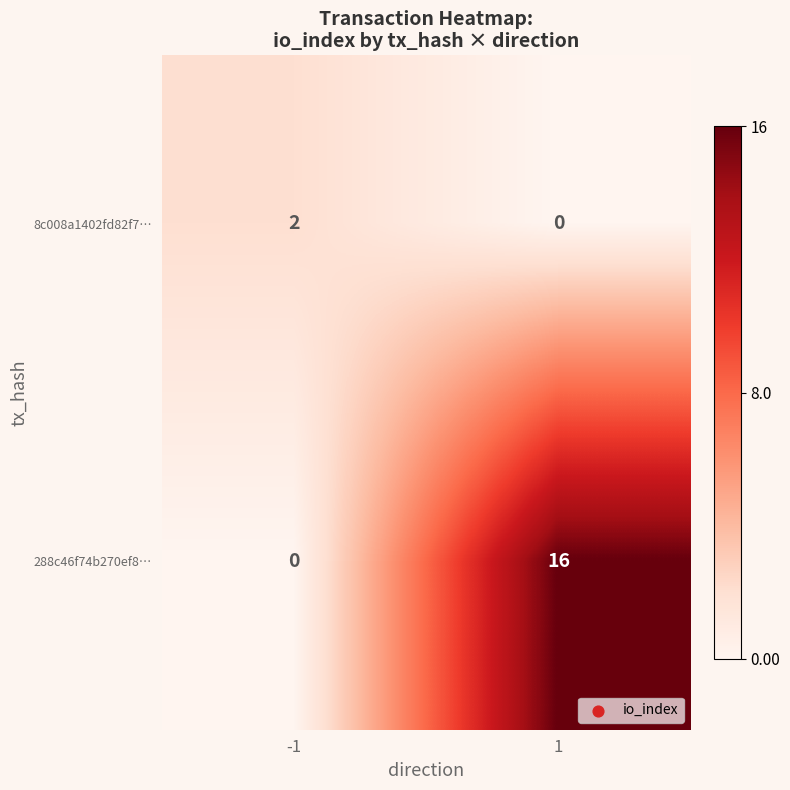

What is the maximum value shown in the chart?

16